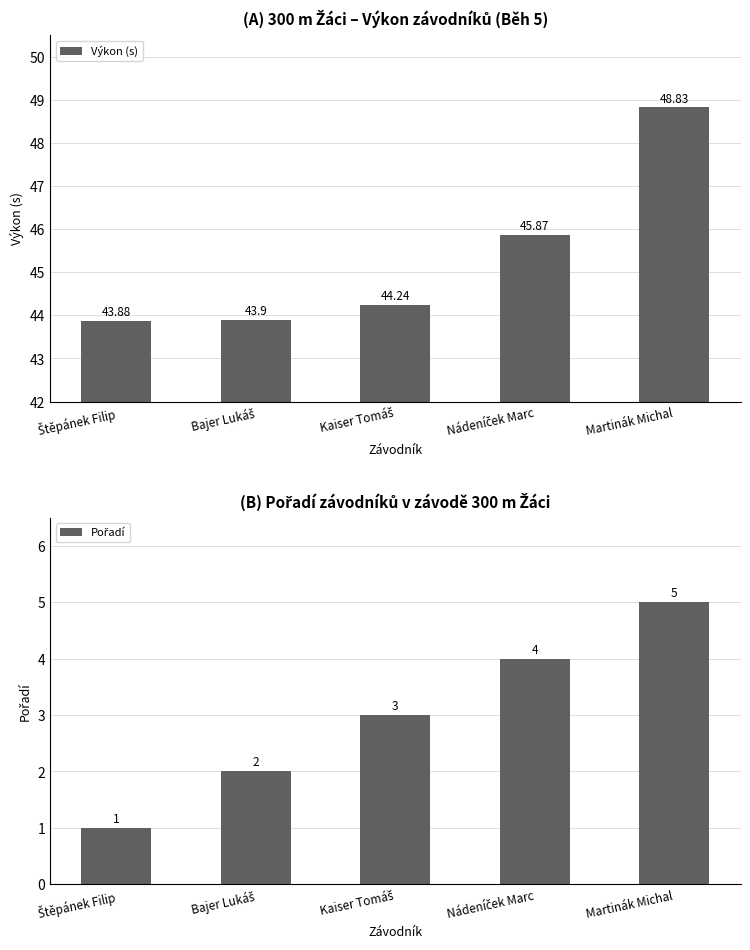

List the series in order of their overall mean, lowest first.

Pořadí, Výkon (s)